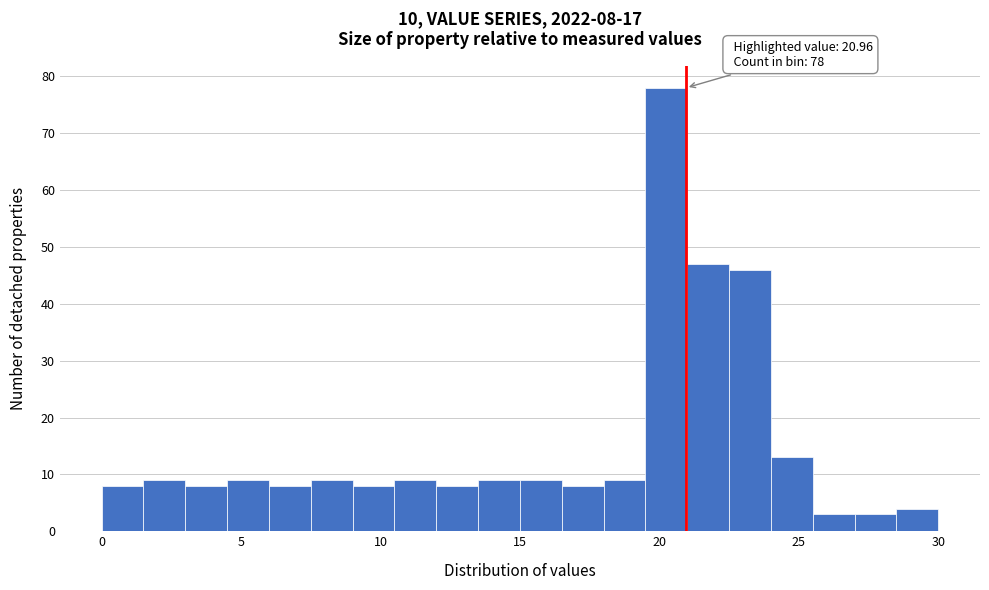

Read against the x-axis, roughly where is the centre of the tallest bar?

20.5